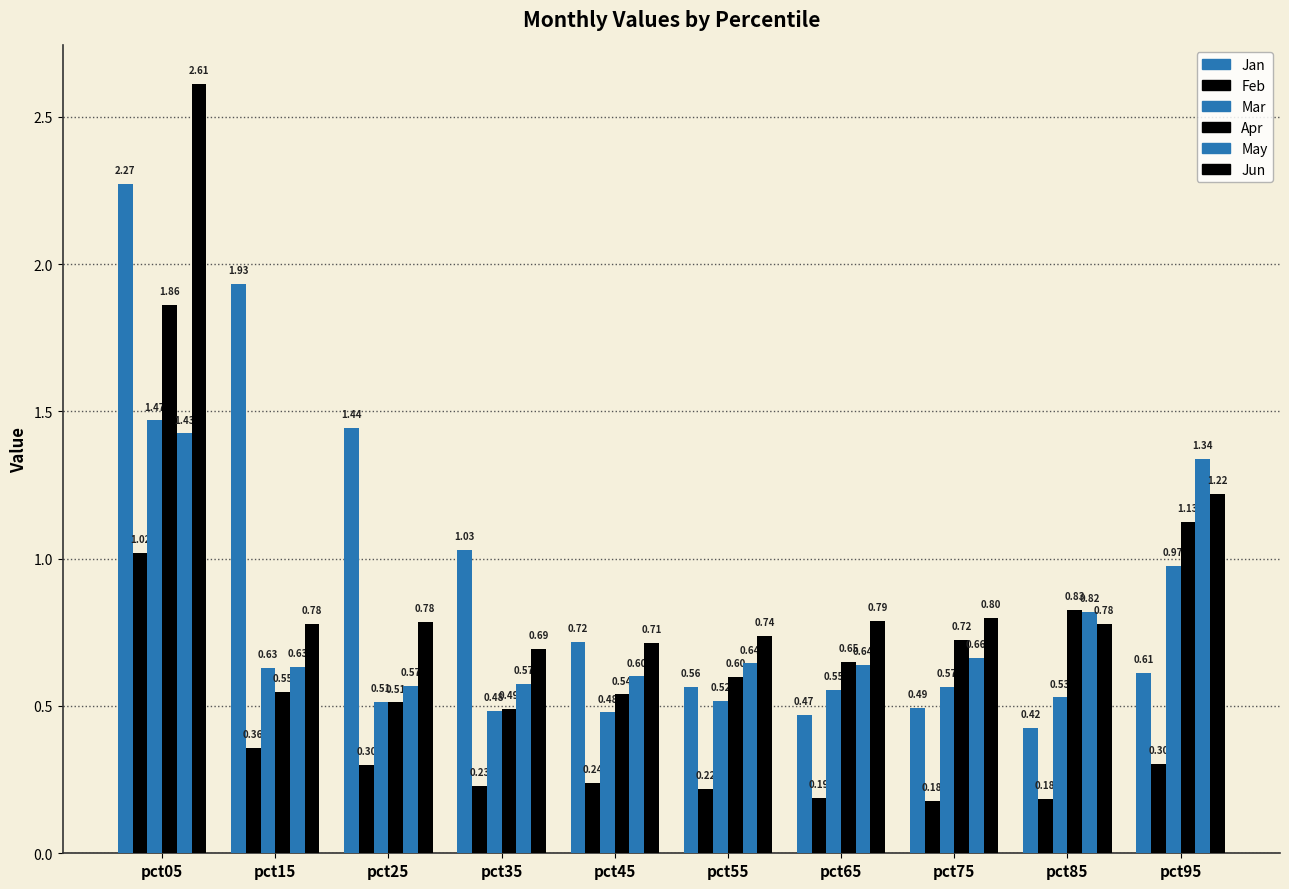

How many categories are shown in the chart?

10